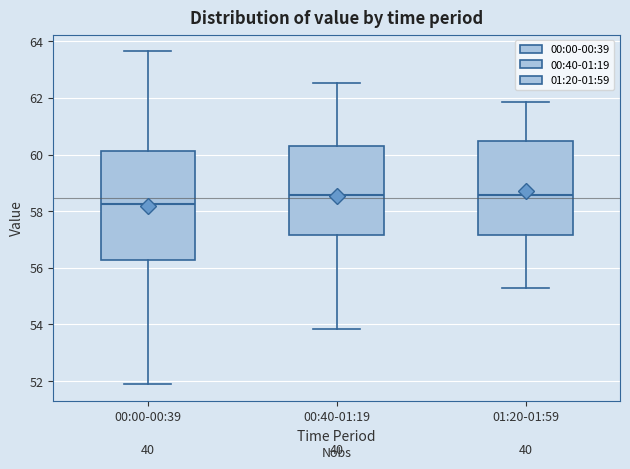

Reading left to right, transcribe this box plot: for each box, give where its median line is, the range the box spans, and where its two whiskers end, as read against the y-axis. The values are not printed on the chart, so give them approximately, as read against the axis.

00:00-00:39: median 58.2, box 56.2 to 60.2, whiskers 51.8 to 63.6
00:40-01:19: median 58.6, box 57.2 to 60.4, whiskers 53.8 to 62.6
01:20-01:59: median 58.6, box 57.2 to 60.4, whiskers 55.2 to 61.8